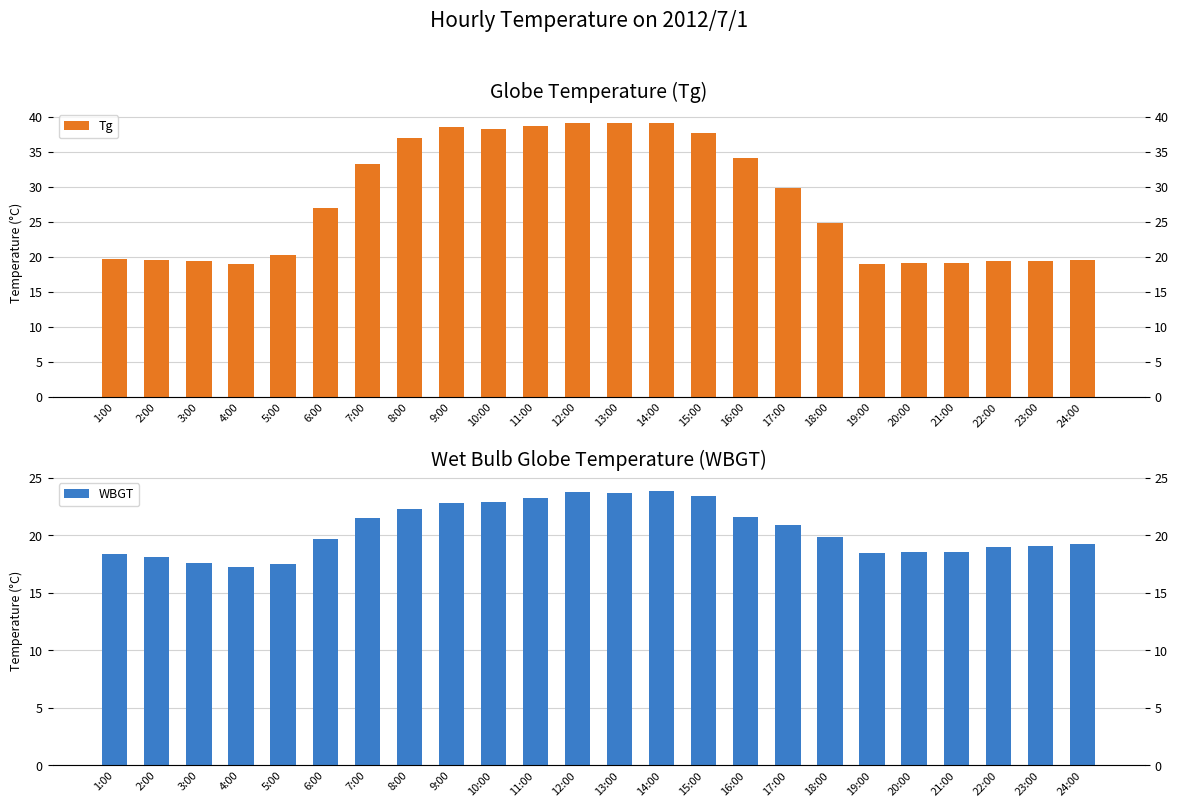

How many data points in WBGT are above 19?

15